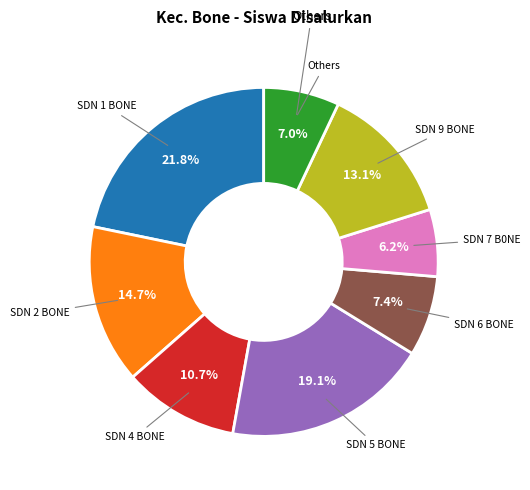

Is there a majority slice in this chart?

No